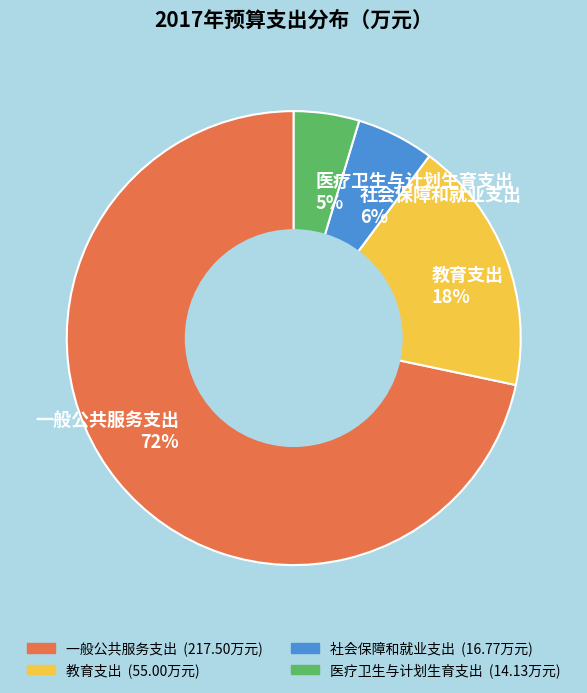

What is the majority slice?

一般公共服务支出